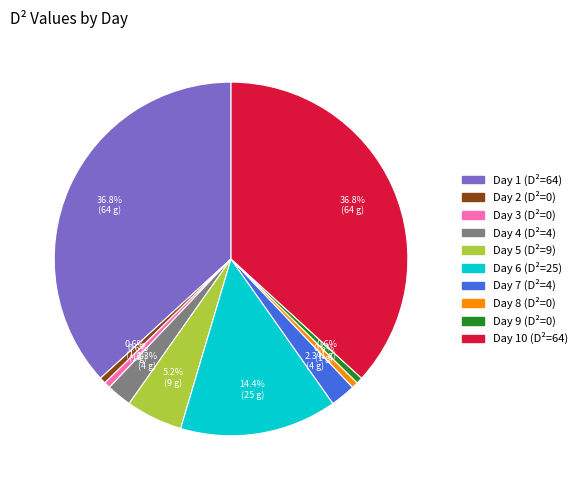

Which has a higher value, Day 5 (D²=9) or Day 7 (D²=4)?

Day 5 (D²=9)